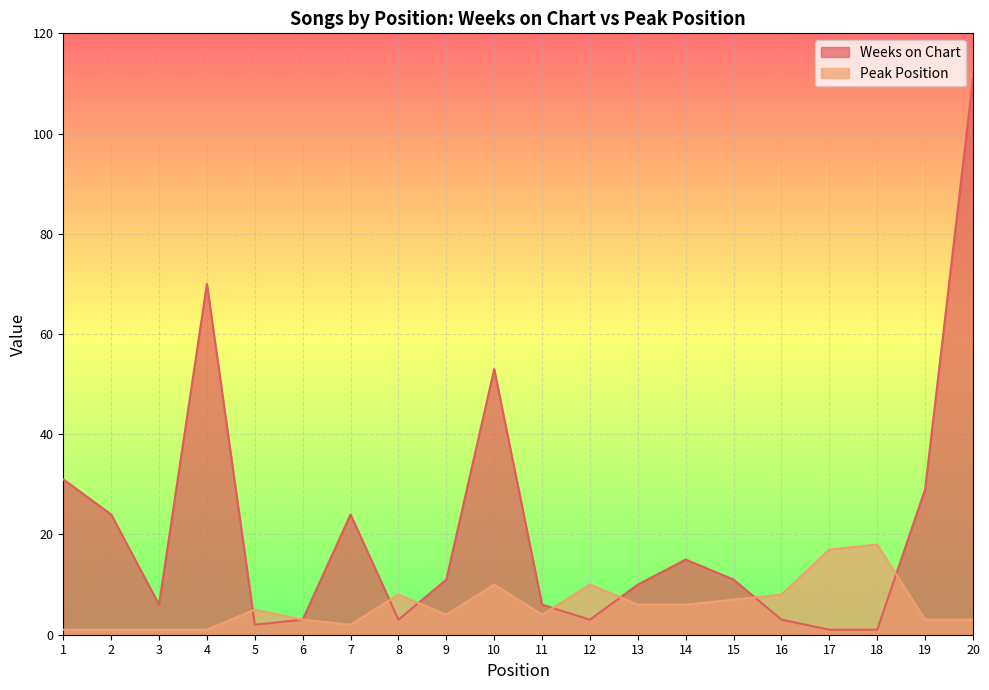

Does the chart display data point markers on the line(s)?

No